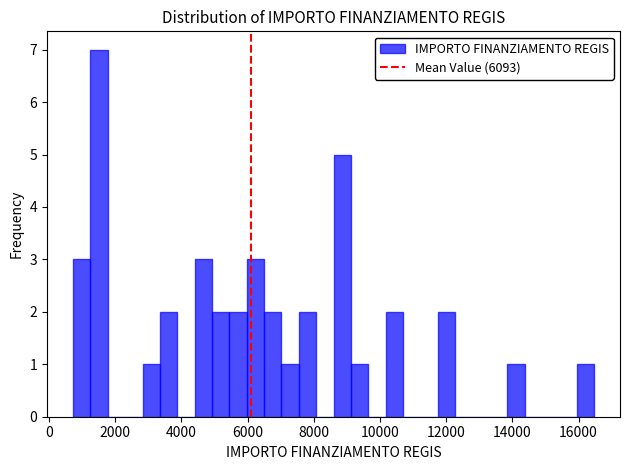

Around what value on the x-axis is the tallest bar? Give the approximate position of its centre, as read against the axis.

1600